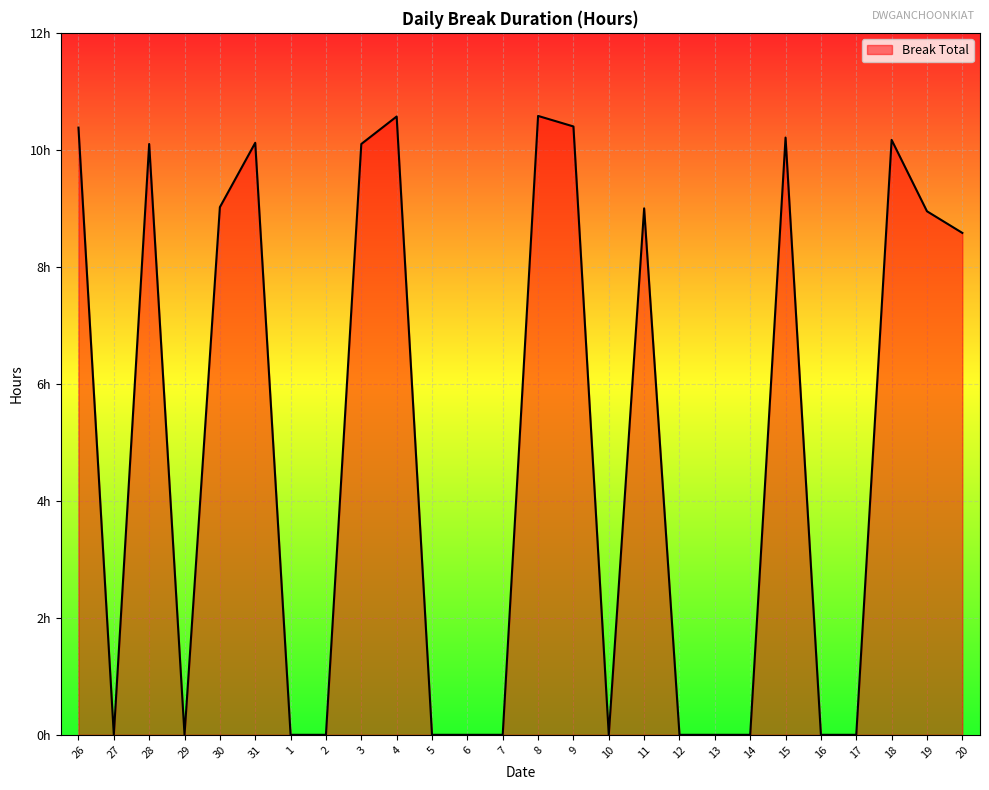

Reading right to left, transcribe all the data shown in this chart.

20=8.6	19=8.9	18=10.2	17=0.0	16=0.0	15=10.2	14=0.0	13=0.0	12=0.0	11=9.0	10=0.0	9=10.4	8=10.6	7=0.0	6=0.0	5=0.0	4=10.6	3=10.1	2=0.0	1=0.0	31=10.1	30=9.0	29=0.0	28=10.1	27=0.0	26=10.4